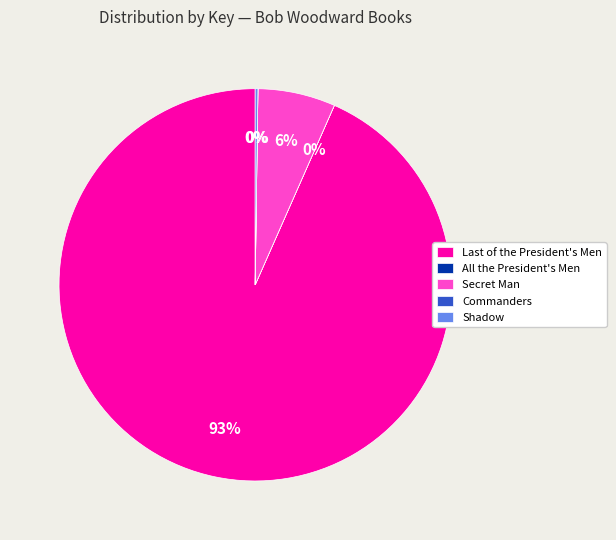

Which slice is the largest?

Last of the President's Men